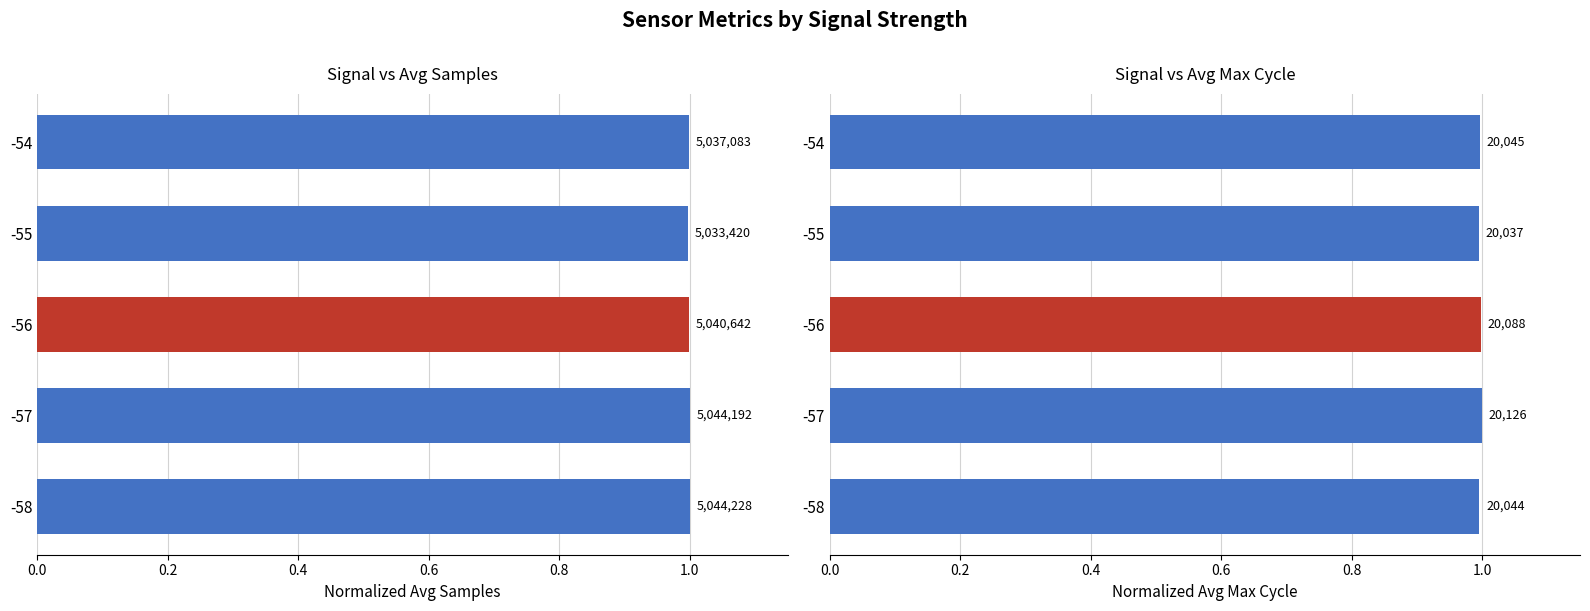

Is it true that Avg Max Cycle equals 1.0 at -55?

True